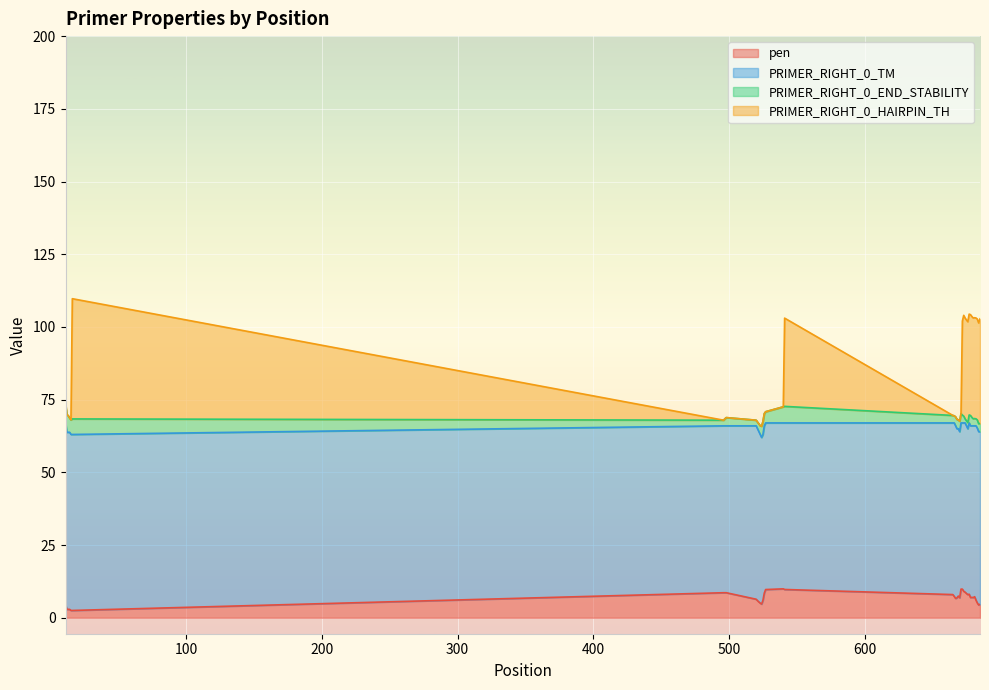

Is it true that PRIMER_RIGHT_0_HAIRPIN_TH equals 68.1 at 669?

True